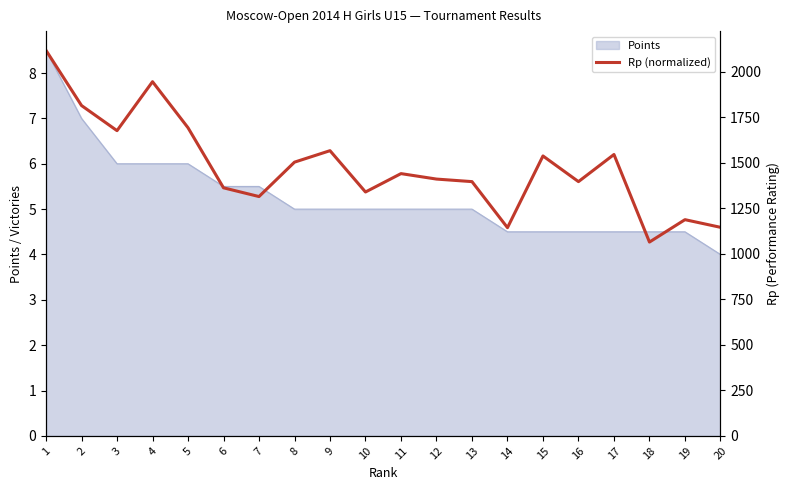

Count the number of categories in the chart.

20